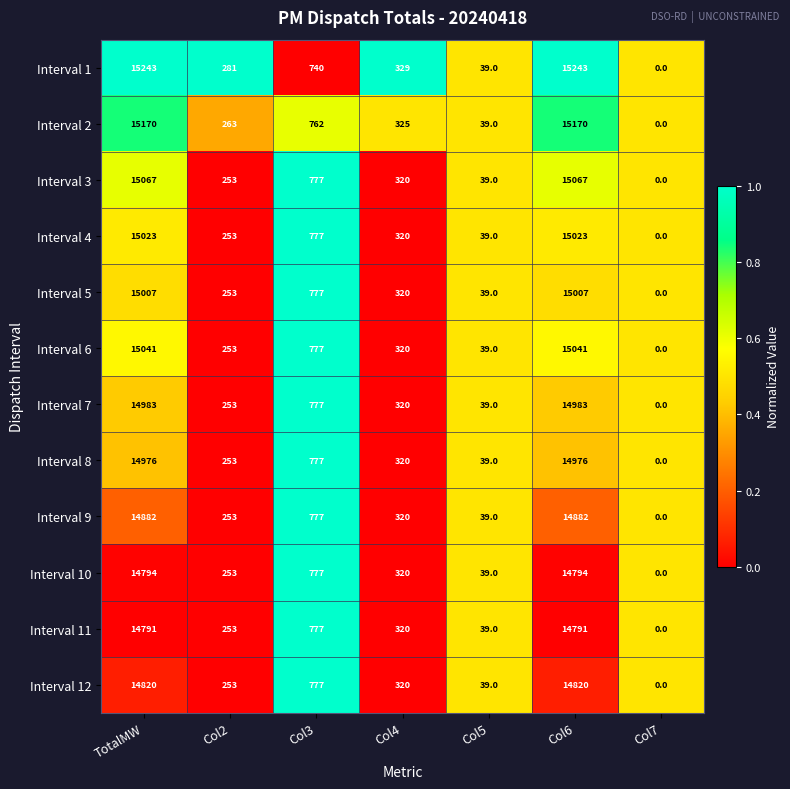

Which series has the largest total across all categories?

Interval 1